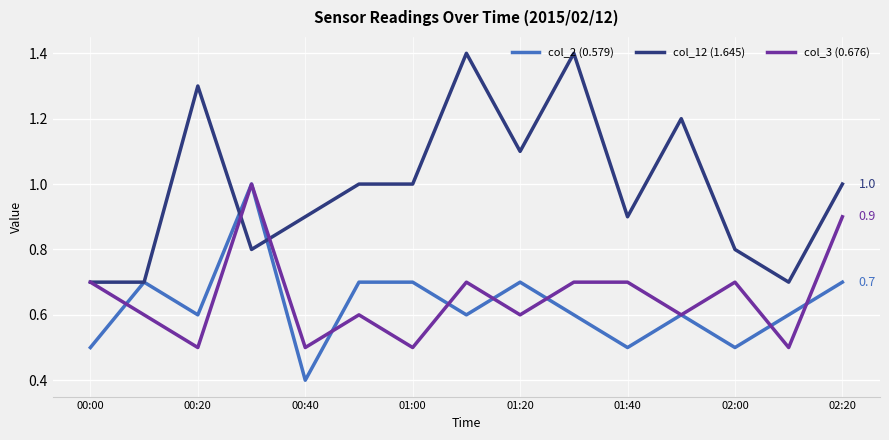

How many series are shown in this chart?

3